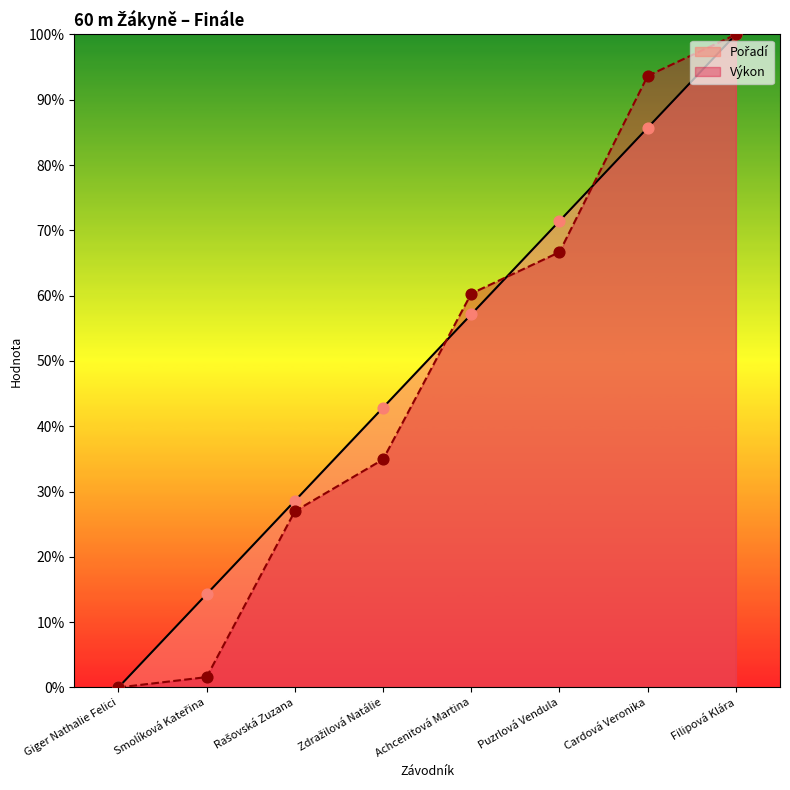

Which series has the largest total across all categories?

Pořadí